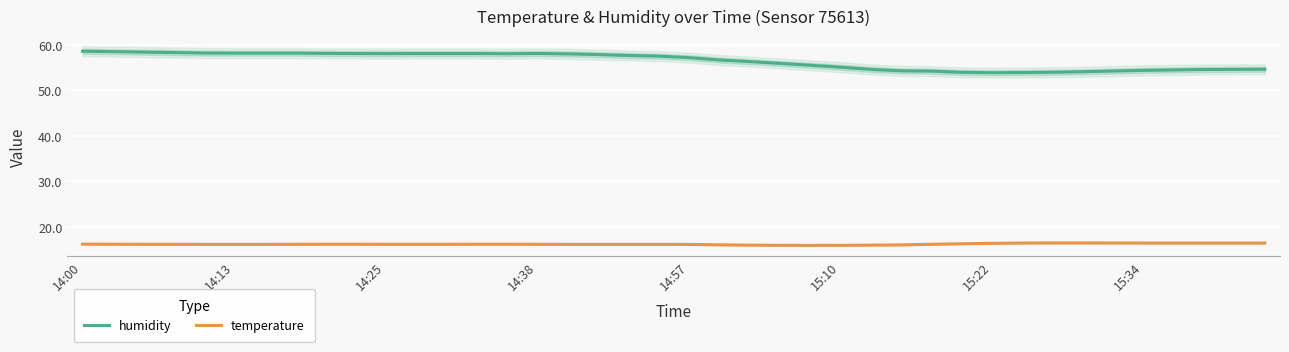

What is the maximum value for temperature?

16.4